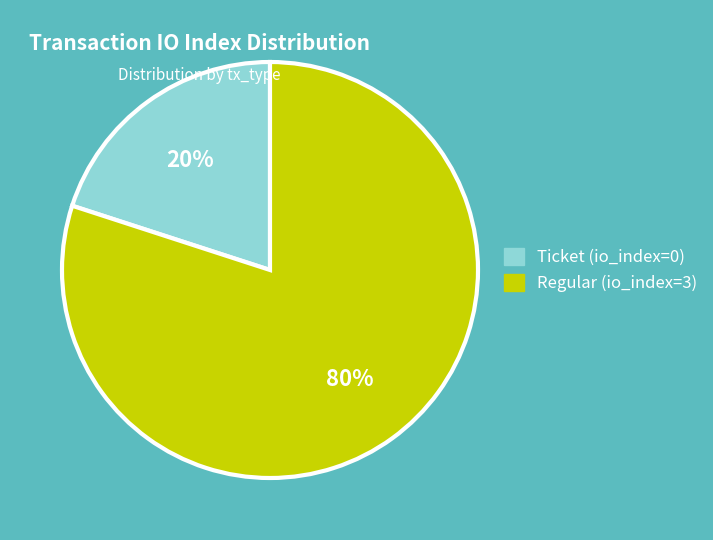

Which category accounts for the majority?

Regular (io_index=3)